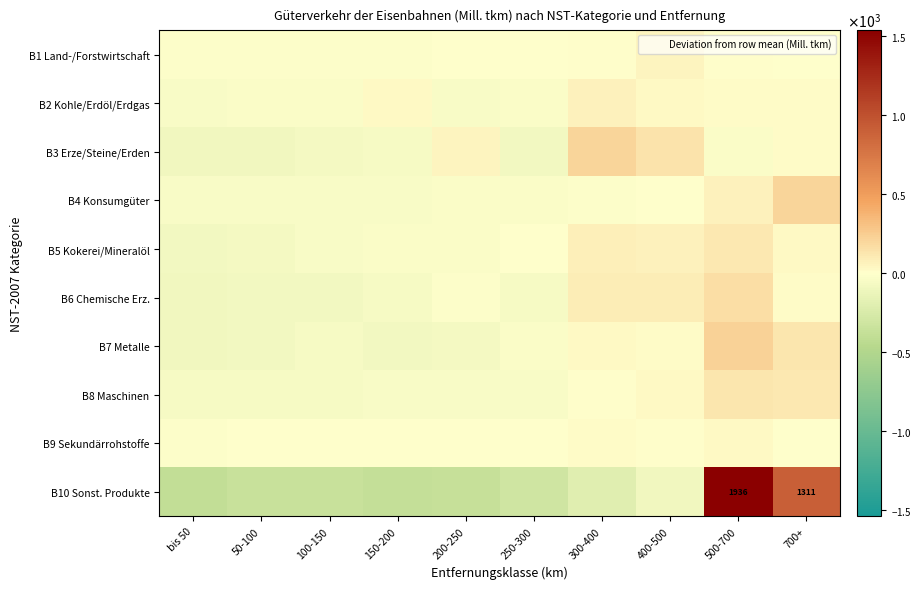

What is the difference between the highest and lowest values at 400-500?

223.6